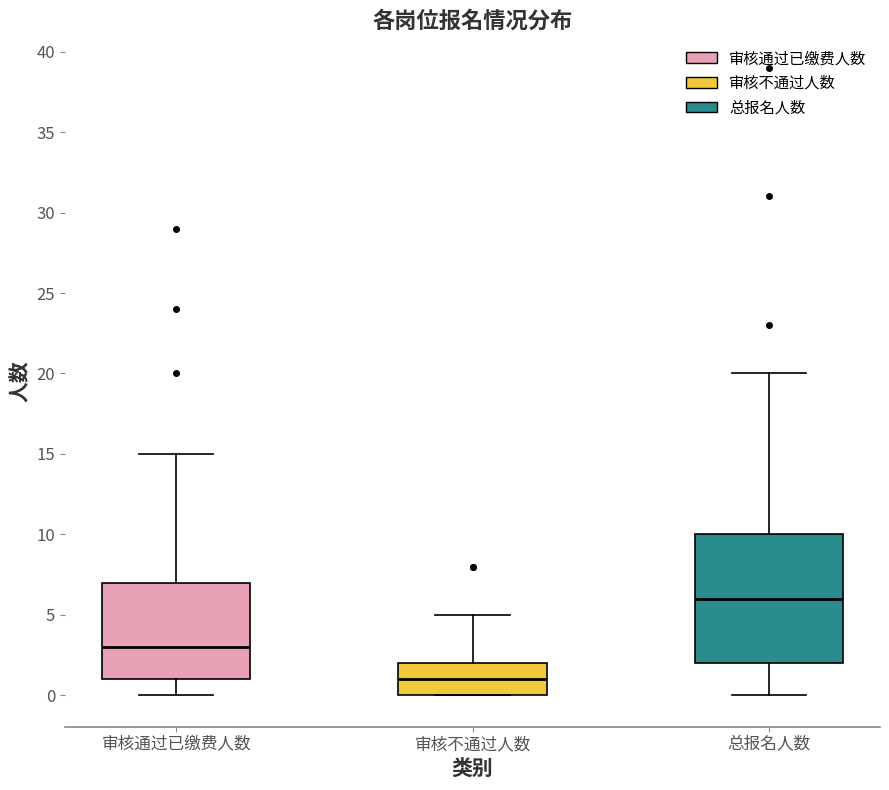

Reading left to right, transcribe this box plot: for each box, give where its median line is, the range the box spans, and where its two whiskers end, as read against the y-axis. The values are not printed on the chart, so give them approximately, as read against the axis.

审核通过已缴费人数: median 3, box 1 to 7, whiskers 0 to 15
审核不通过人数: median 1, box 0 to 2, whiskers 0 to 5
总报名人数: median 6, box 2 to 10, whiskers 0 to 20